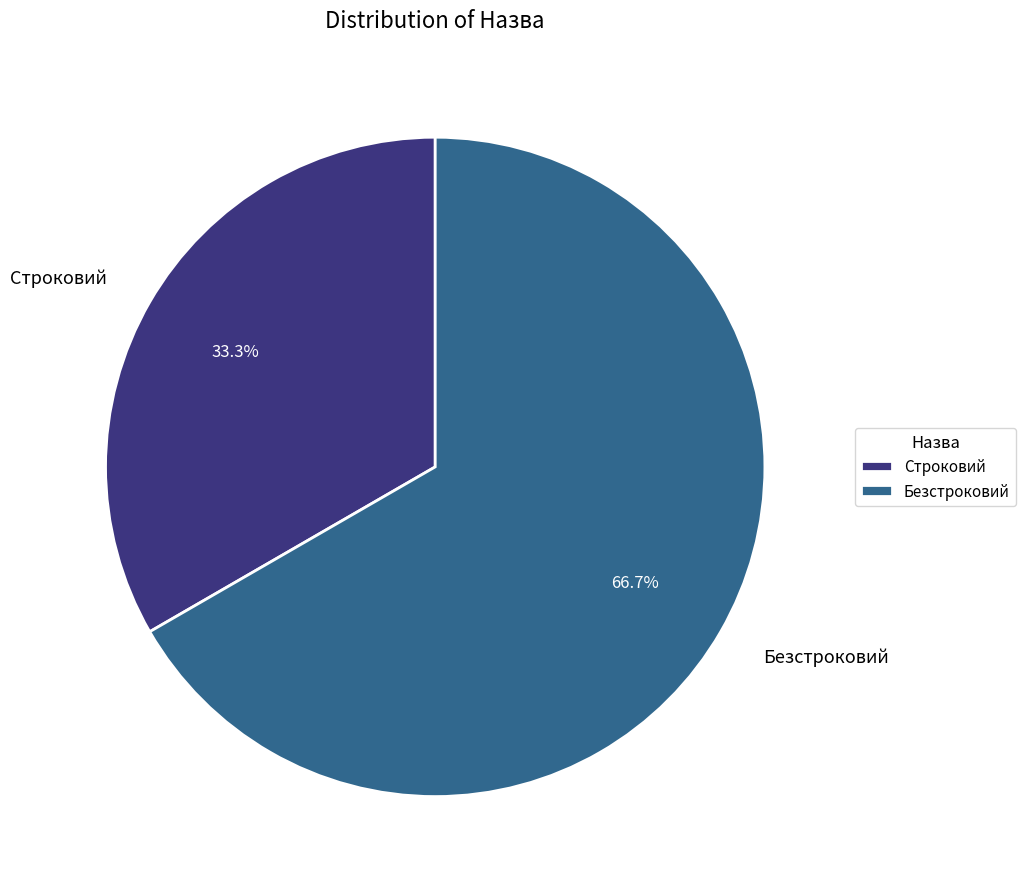

Count the number of slices in the pie.

2